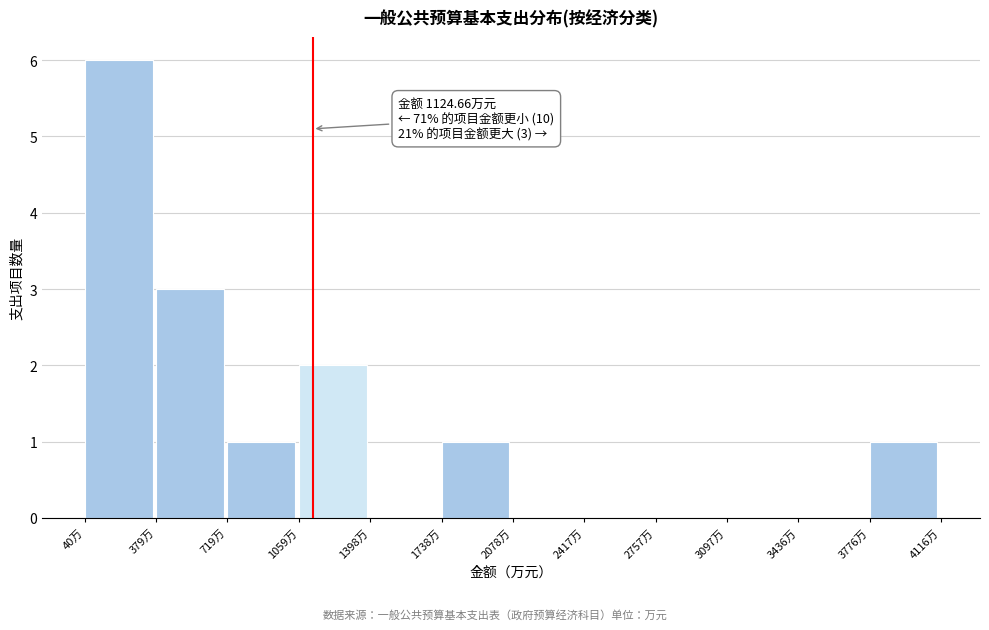

Which range on the x-axis has the tallest bar?

50 to 400